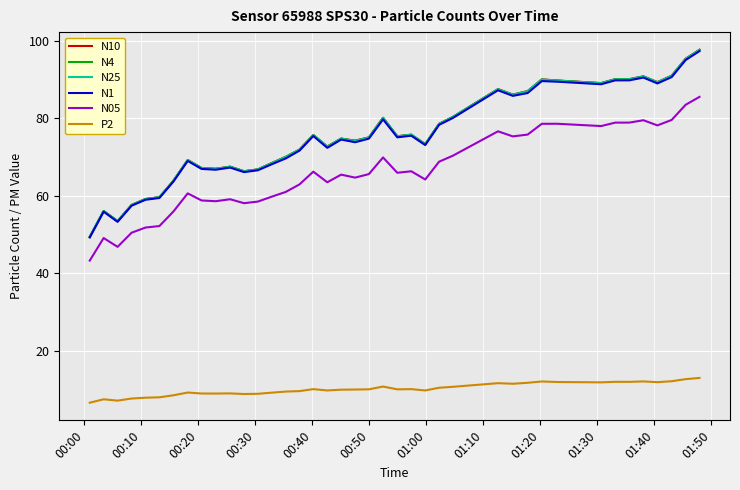

In N05, how many points are higher than both neighbors (excluding endpoints)?

10